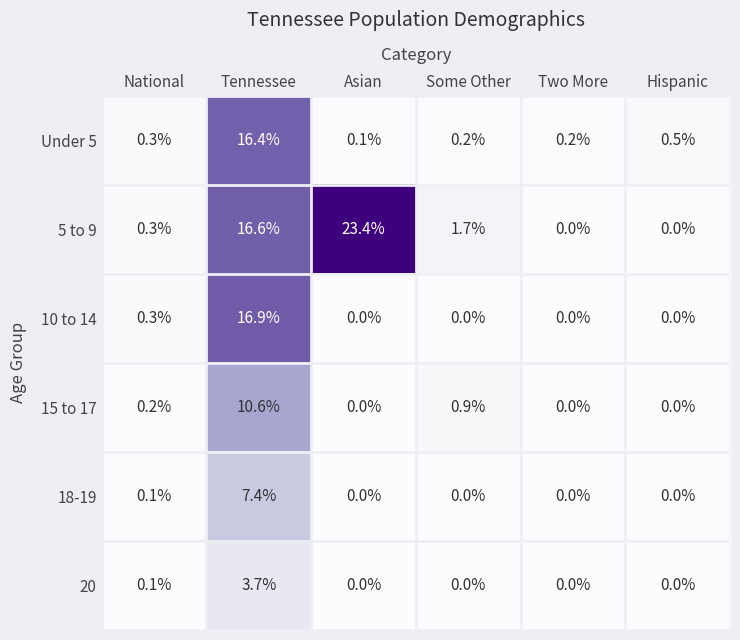

At which category is the sum across all series the highest?

Tennessee